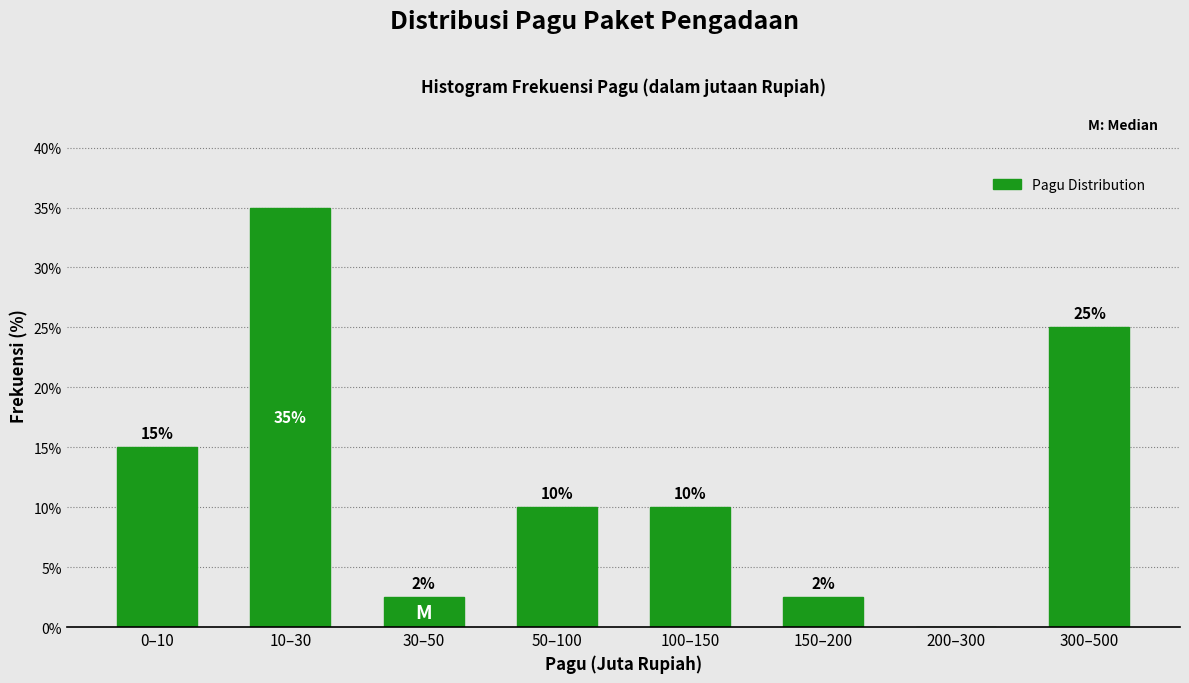

Which has a higher value, 10–30 or 300–500?

10–30